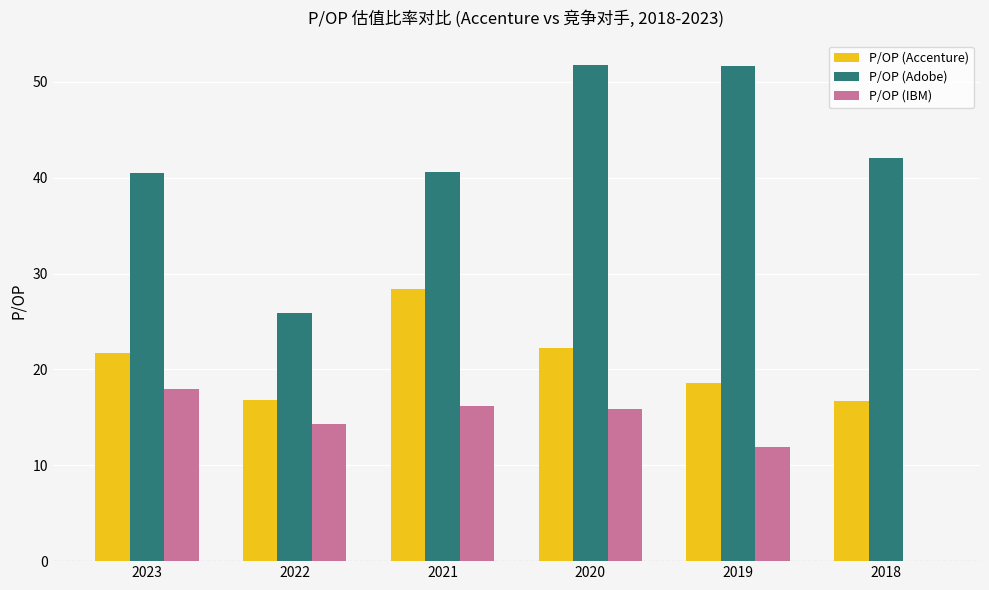

What are all the series names shown in the legend?

P/OP (Accenture), P/OP (Adobe), P/OP (IBM)